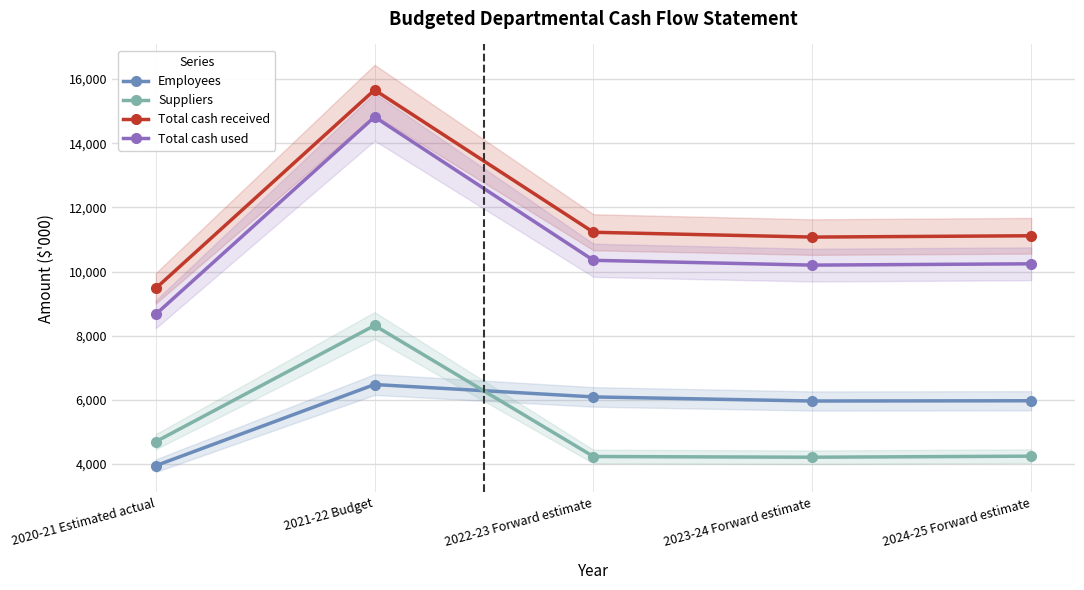

Where is the first local minimum for Employees?

2023-24 Forward estimate